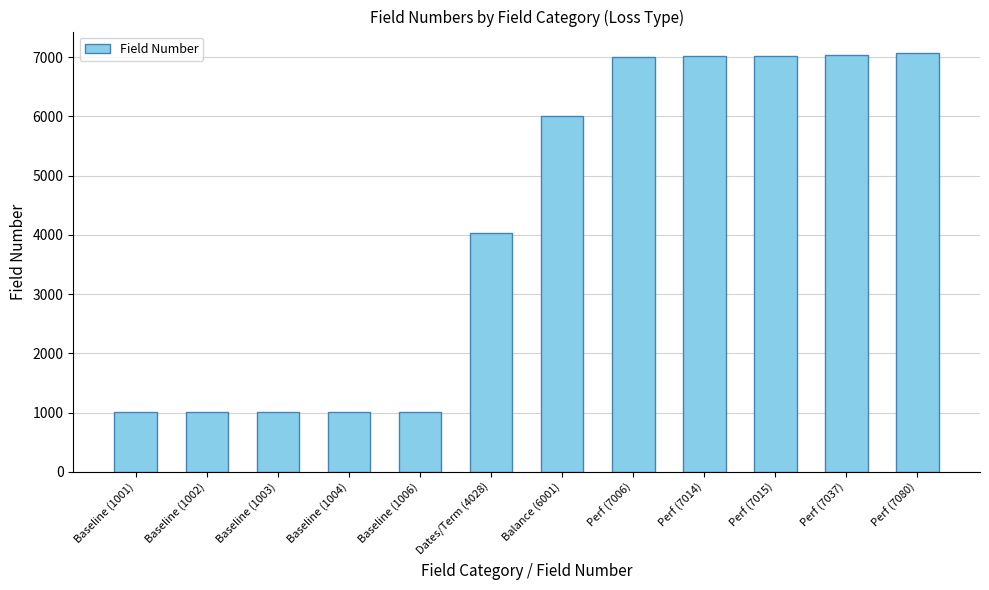

What is the change in value from Dates/Term (4028) to Perf (7080)?

+3052